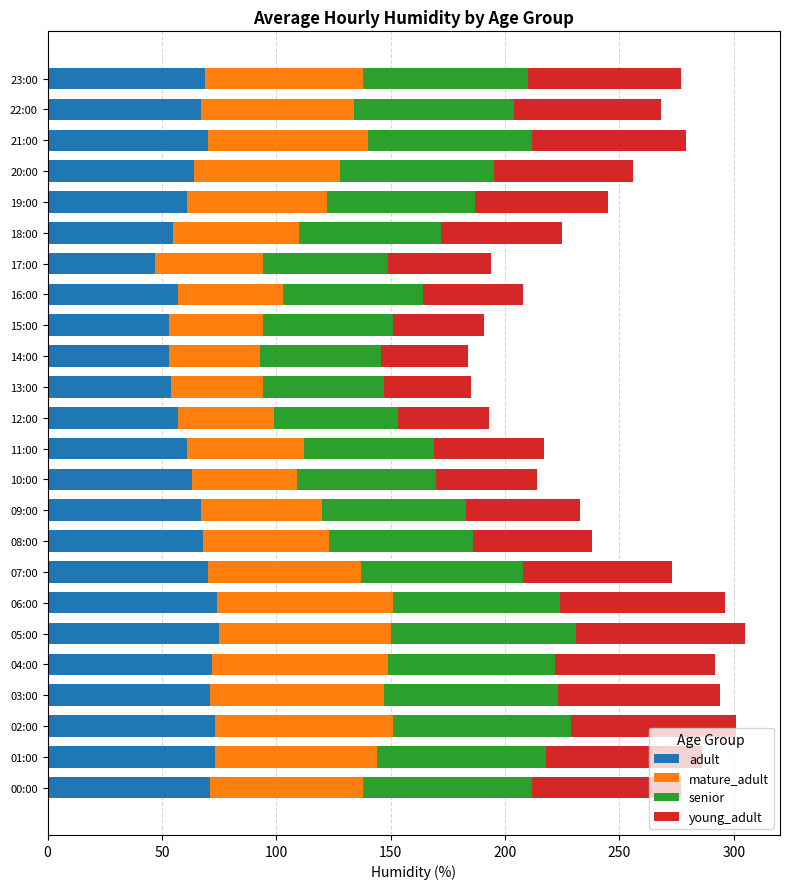

What is the average value of the adult series?

64